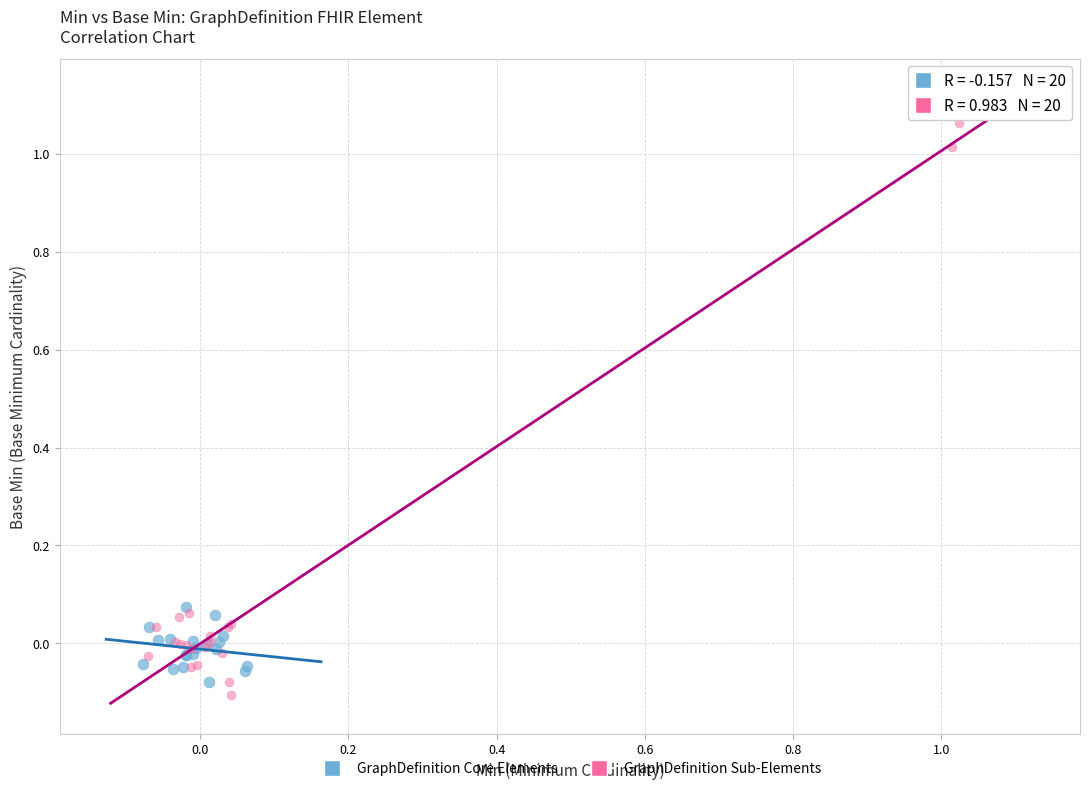

Which series reaches the maximum Y coordinate?

GraphDefinition Sub-Elements